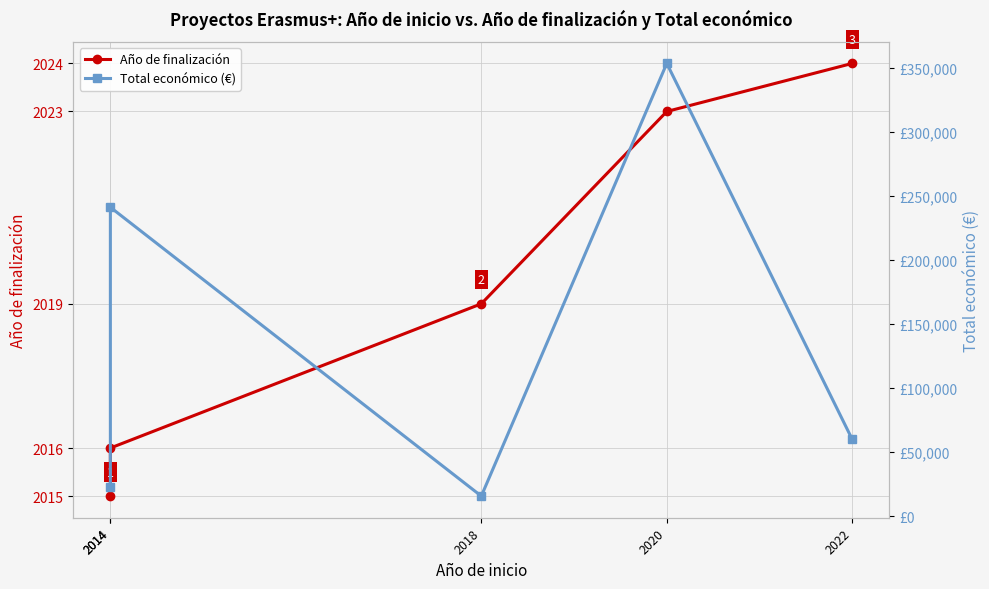

Reading left to right, what are all the values shown in this chart?

Año de finalización: 2014=2015	2014=2016	2018=2019	2020=2023	2022=2024
Total económico (€): 2014=23140	2014=241035	2018=15827	2020=353195	2022=60000